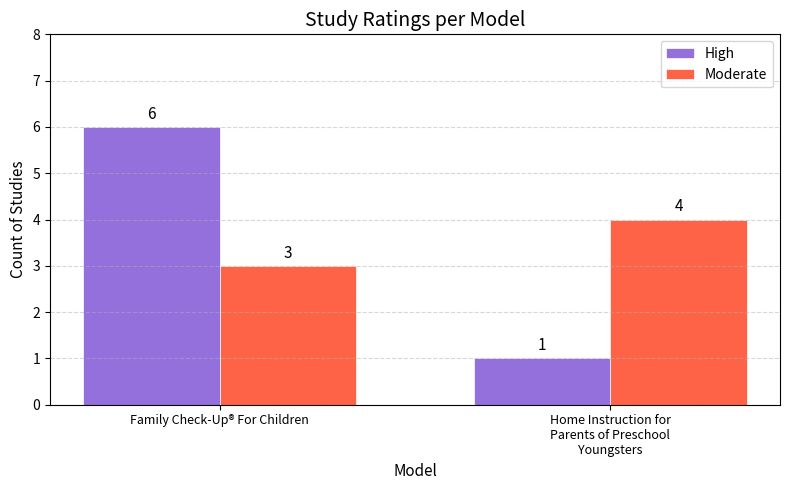

True or false: Moderate has a value of 2 at Family Check-Up® For Children.

False